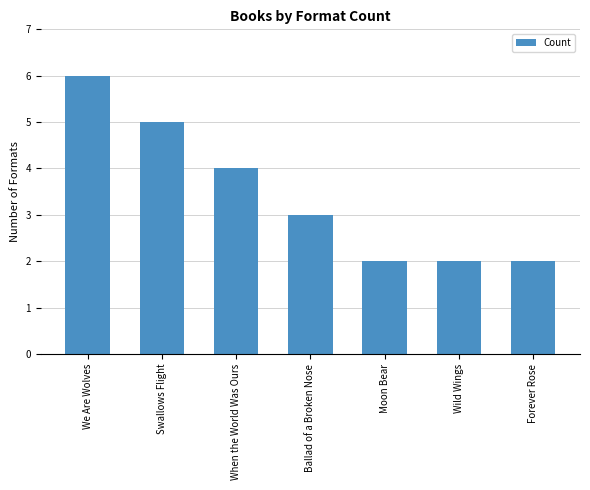

Which has a higher value, Swallows Flight or Ballad of a Broken Nose?

Swallows Flight